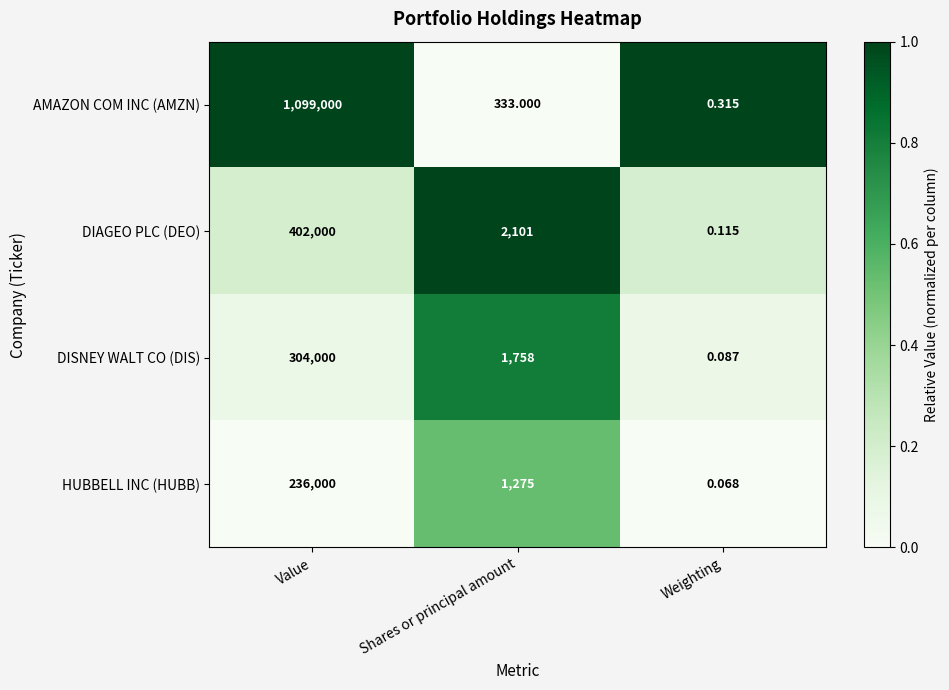

Is the value of HUBBELL INC (HUBB) at Shares or principal amount greater than the value of DISNEY WALT CO (DIS) at Shares or principal amount?

No